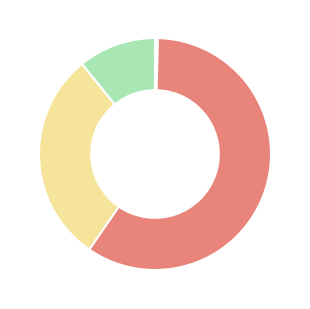

Is there a majority slice in this chart?

Yes